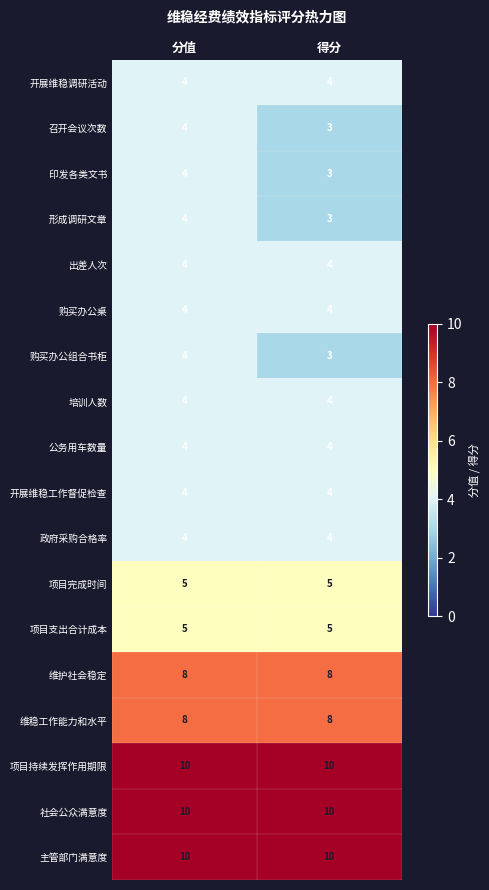

What is the lowest value of the 召开会议次数 series?

3